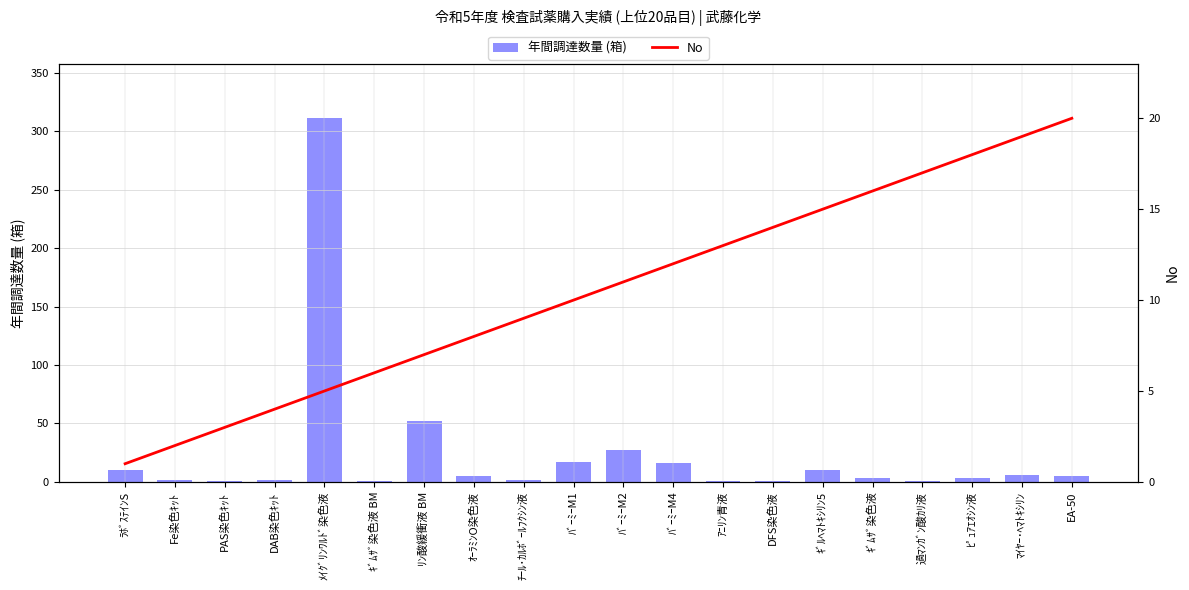

How many values in the 年間調達数量 (箱) series exceed 5?

8